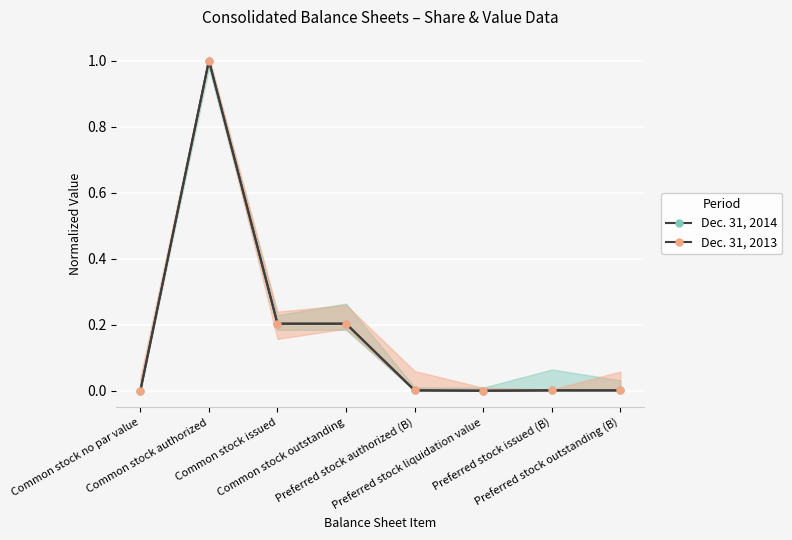

True or false: Dec. 31, 2013 and Dec. 31, 2014 cross at least once.

False